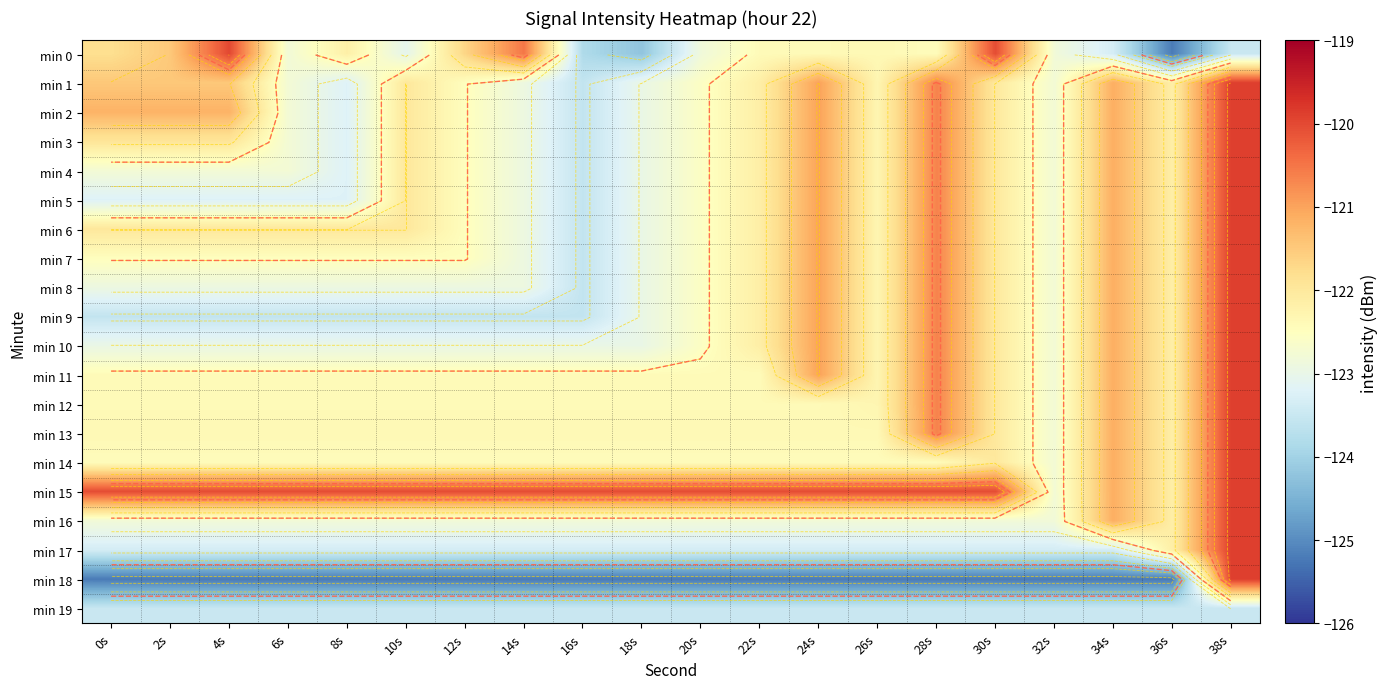

How many data points does each series have?

20